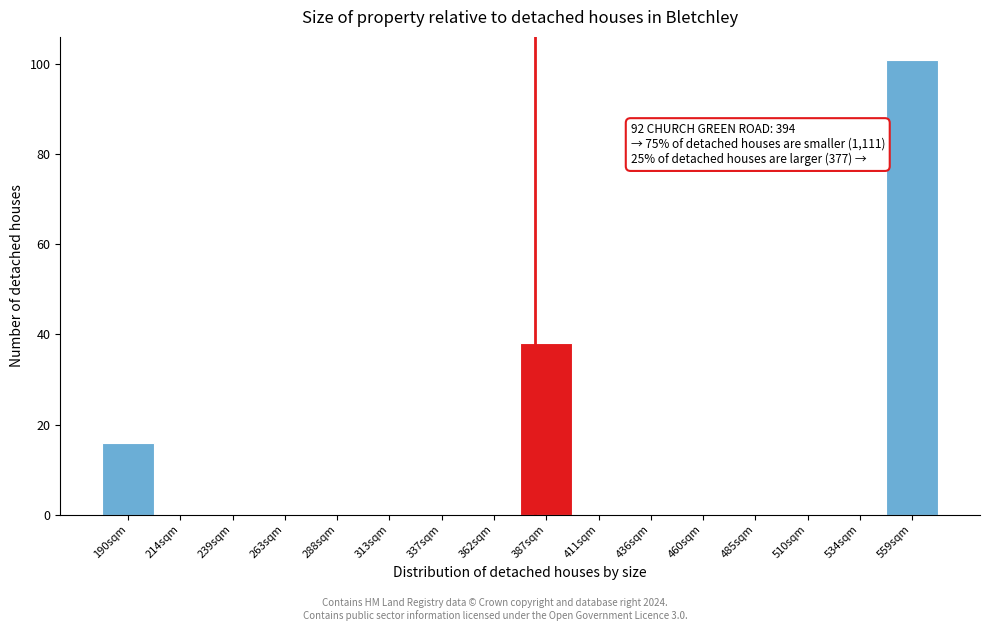

Reading right to left, list all the values displayed in this chart.

559sqm=101	534sqm=0	510sqm=0	485sqm=0	460sqm=0	436sqm=0	411sqm=0	387sqm=38	362sqm=0	337sqm=0	313sqm=0	288sqm=0	263sqm=0	239sqm=0	214sqm=0	190sqm=16